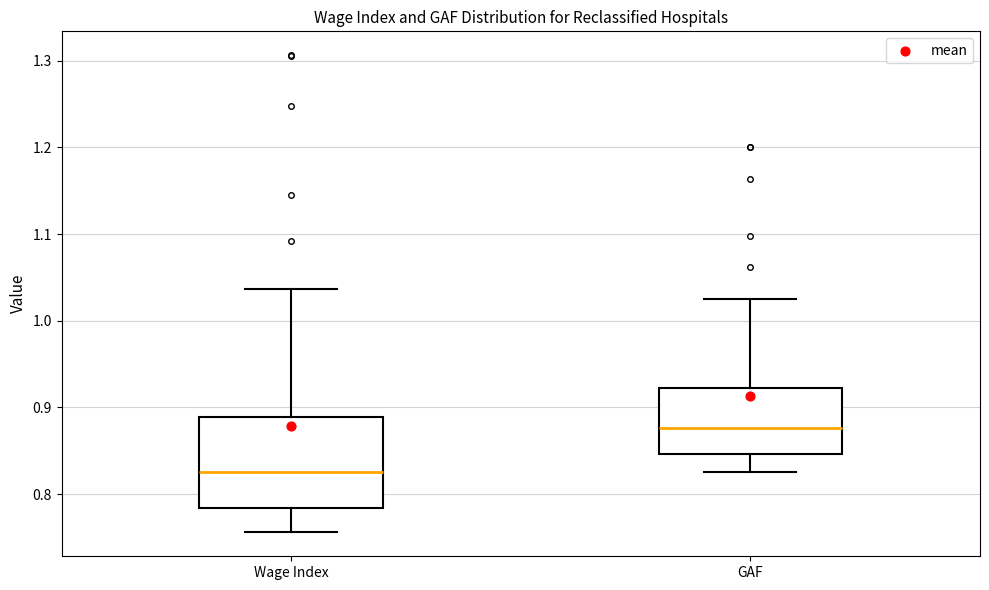

Which box has the highest median line?

GAF